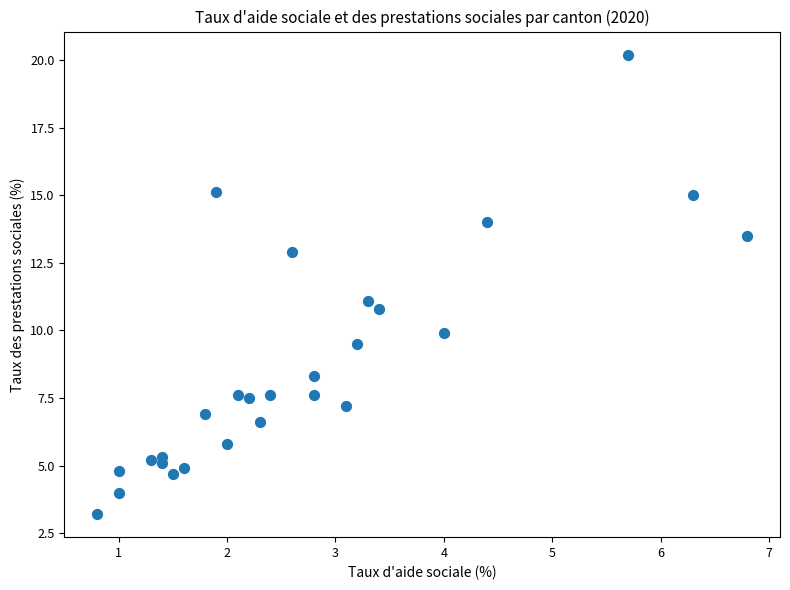

What is the range of X values (max minus min)?

6.0